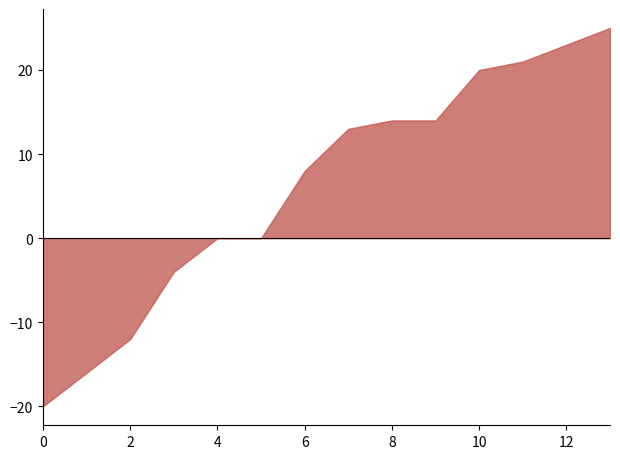

True or false: Score 1 has more than 2 points higher than both neighbors.

False